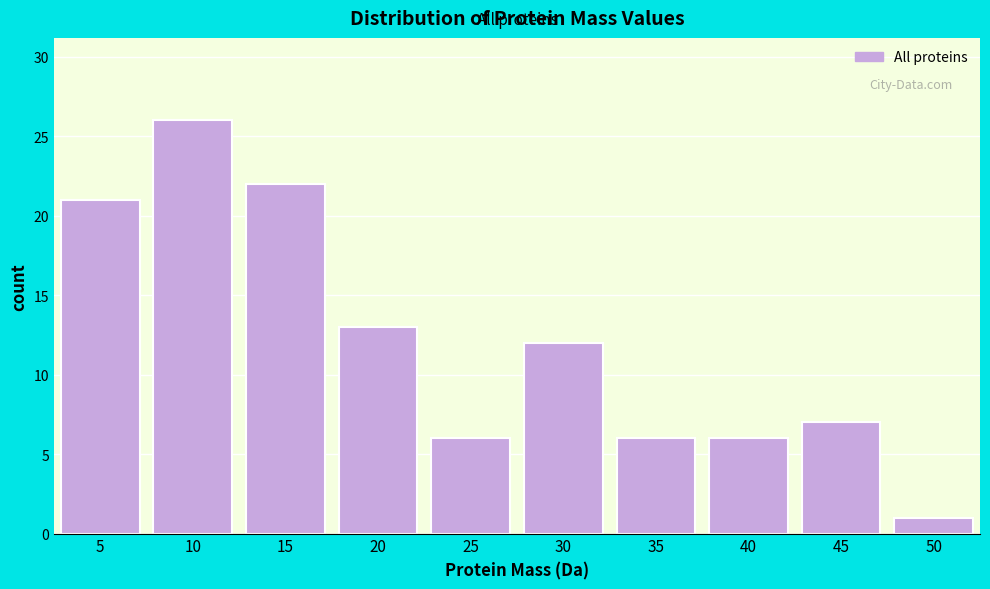

Reading right to left, extract all data points from this chart.

1	7	6	6	12	6	13	22	26	21